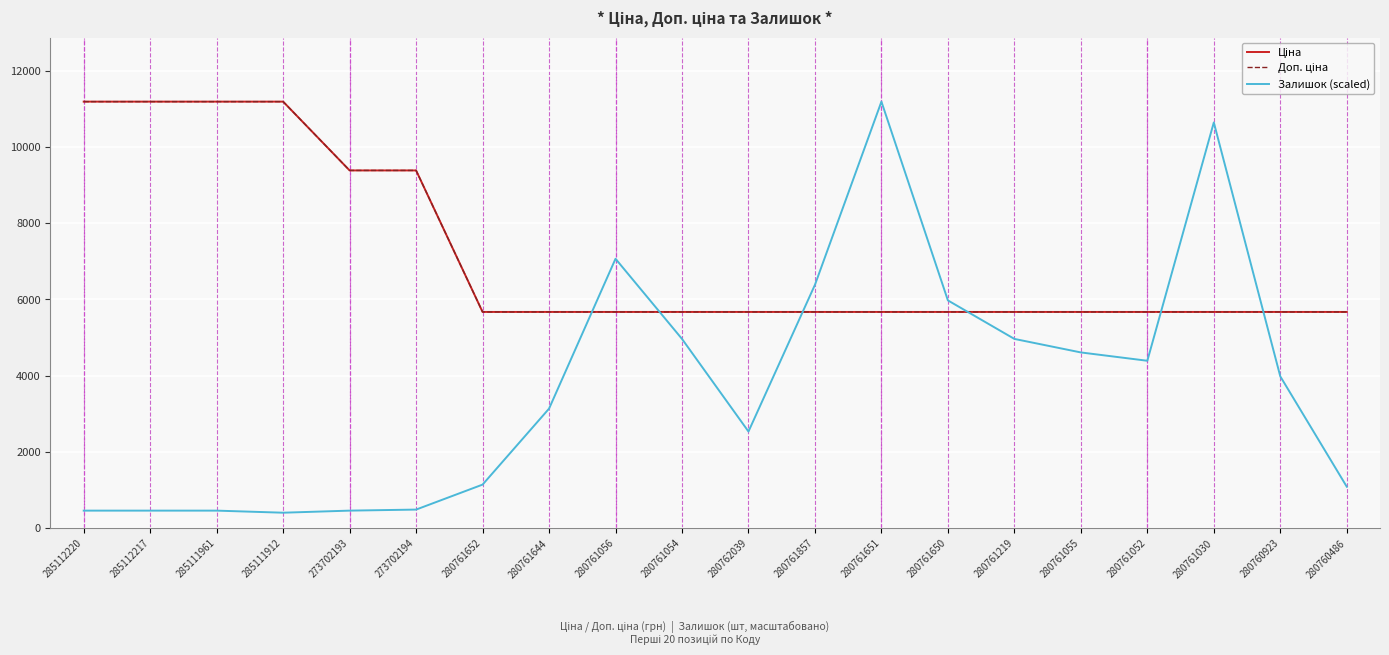

What is the value of the Доп. ціна point at the 6th from the left?

9384.0